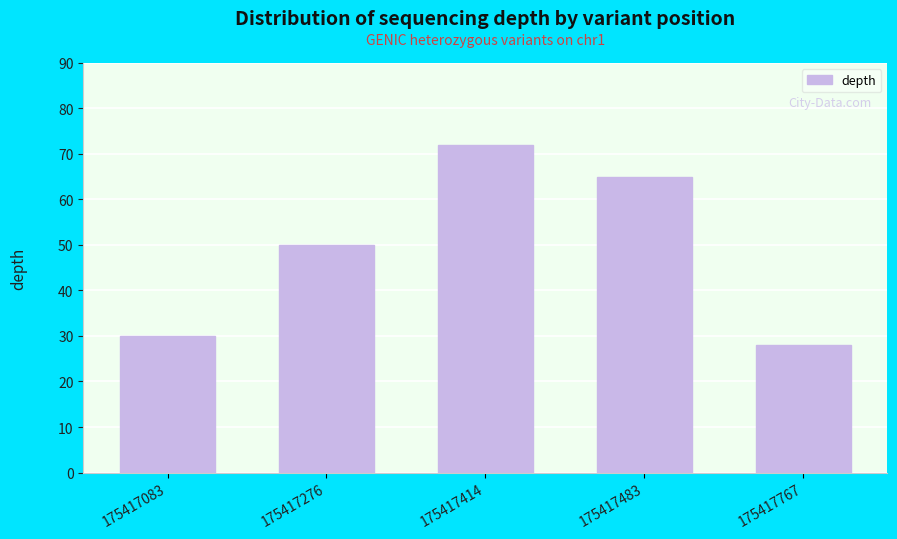

What is the change in value from 175417276 to 175417767?

-22